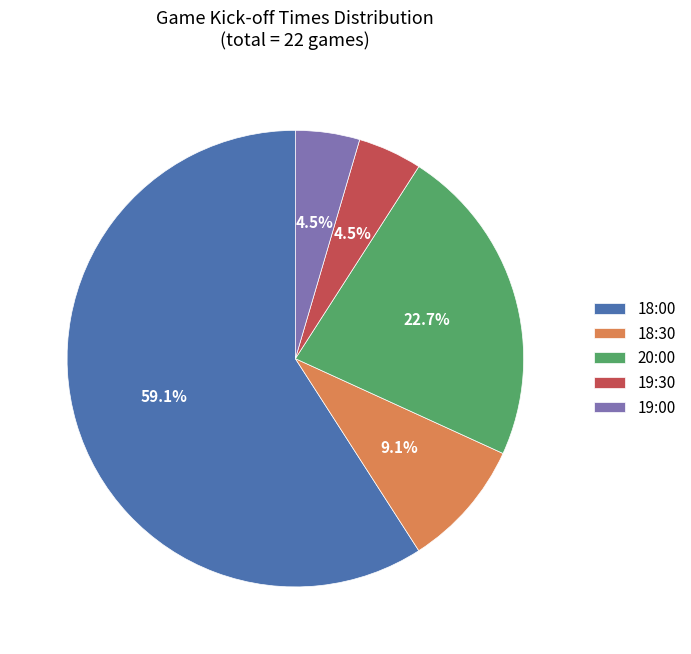

Is 18:30 the majority of the pie?

No